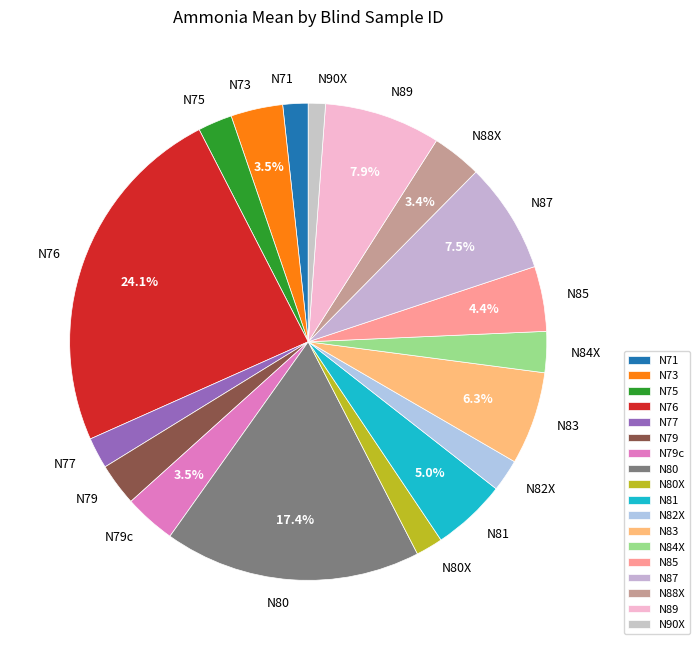

Is N71 the majority of the pie?

No